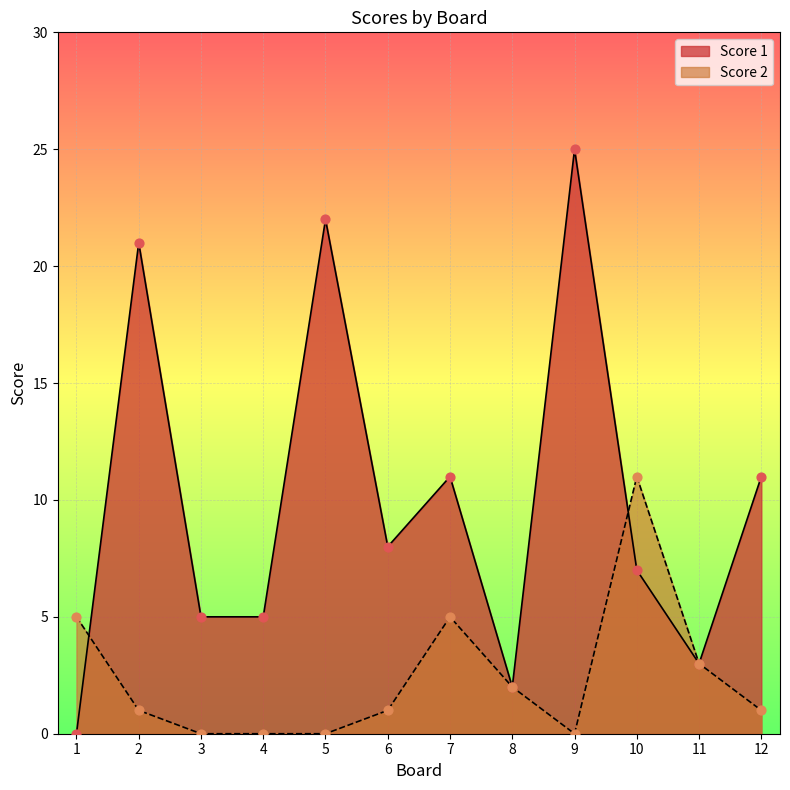

What is the total value across all series at 3?

5